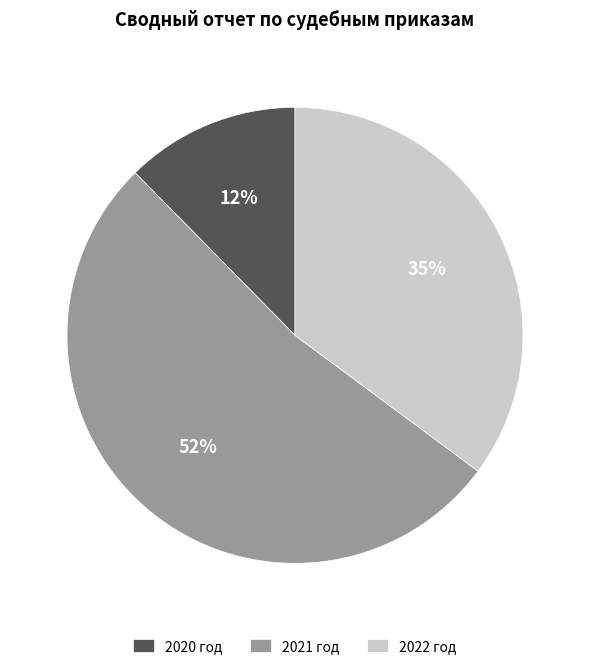

To the nearest percent, what portion does 2020 год represent?

12%